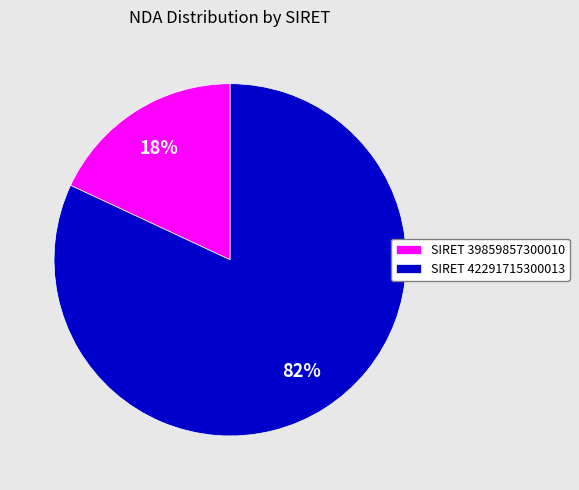

How many segments does this pie chart have?

2